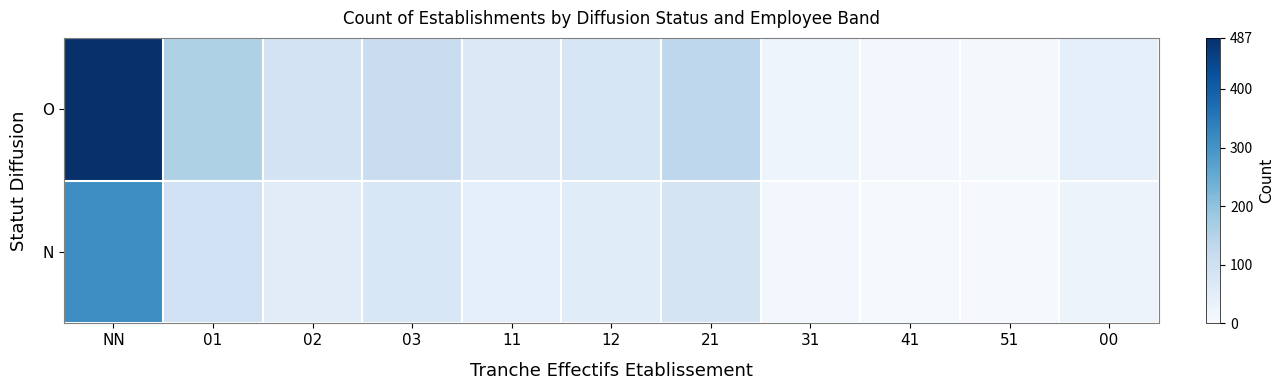

List the series in order of their overall mean, lowest first.

N, O